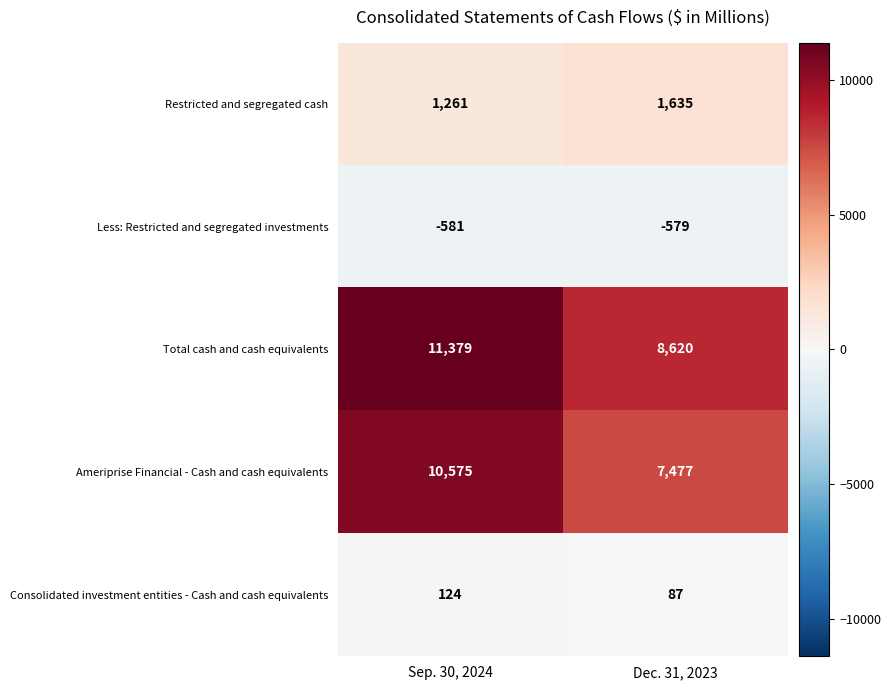

Reading left to right, what are all the values shown in this chart?

Restricted and segregated cash: 1261	1635
Less: Restricted and segregated investments: -581	-579
Total cash and cash equivalents: 11379	8620
Ameriprise Financial - Cash and cash equivalents: 10575	7477
Consolidated investment entities - Cash and cash equivalents: 124	87